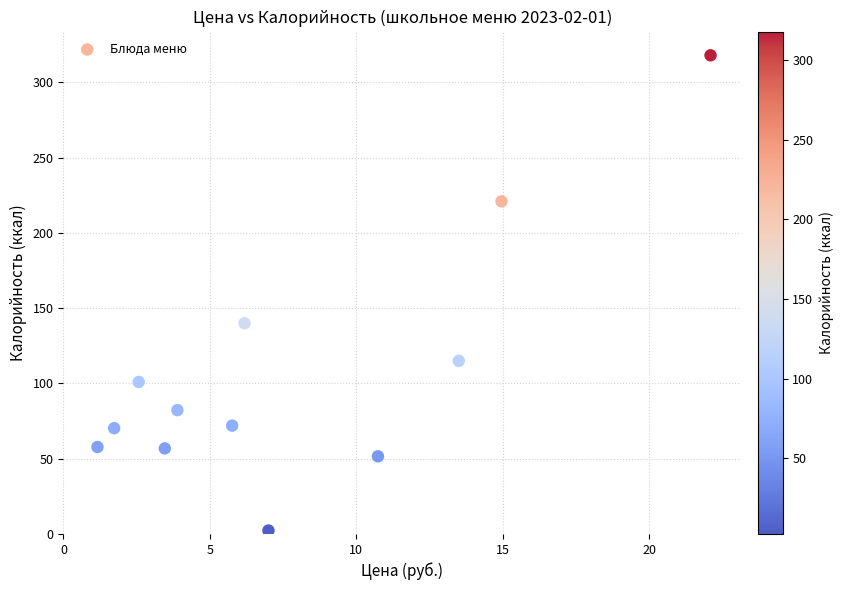

What Y value in the scatter plot is closest to 160?

140.0